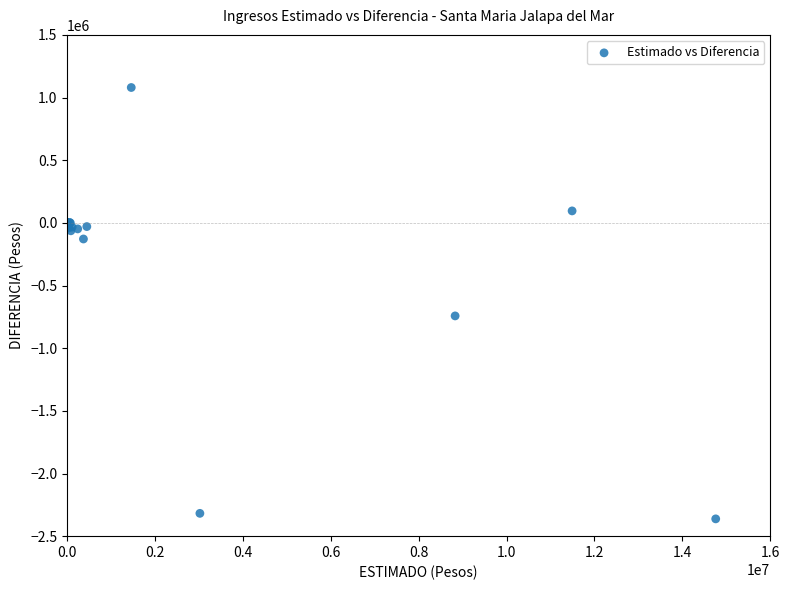

What Y value in the scatter plot is closest to -640934?

-742459.4